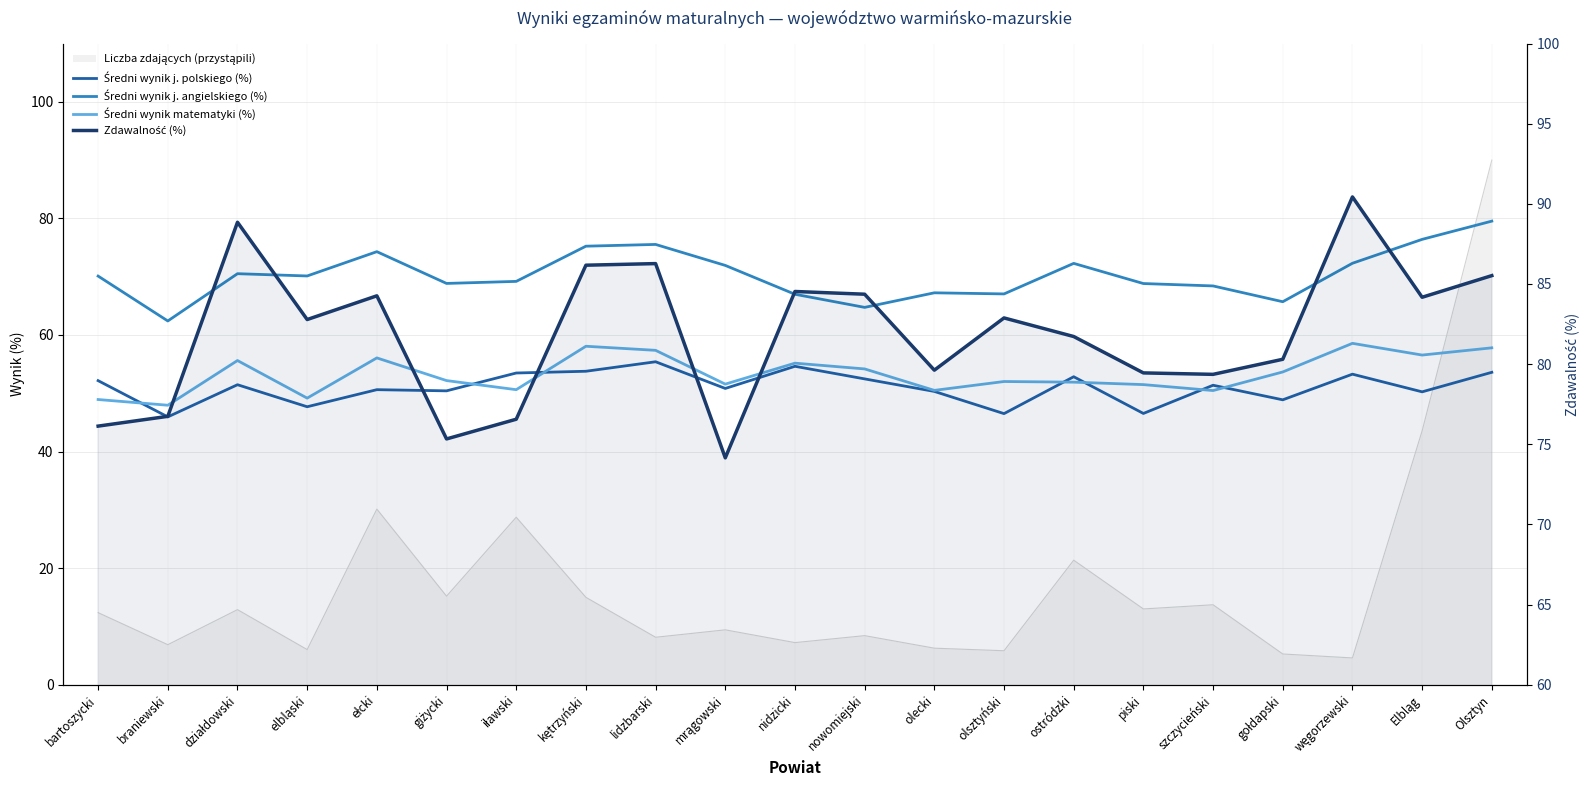

What position from the right is bartoszycki?

21